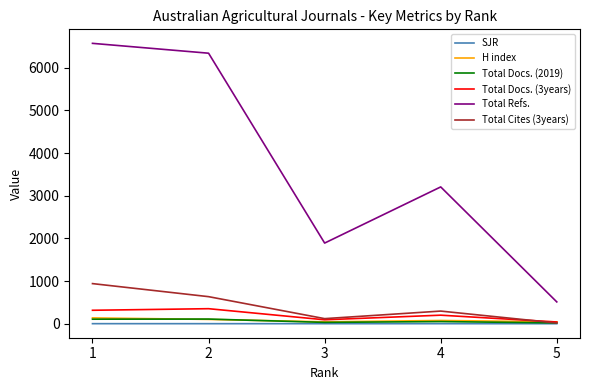

Is the value of SJR at 3 greater than the value of Total Cites (3years) at 1?

No